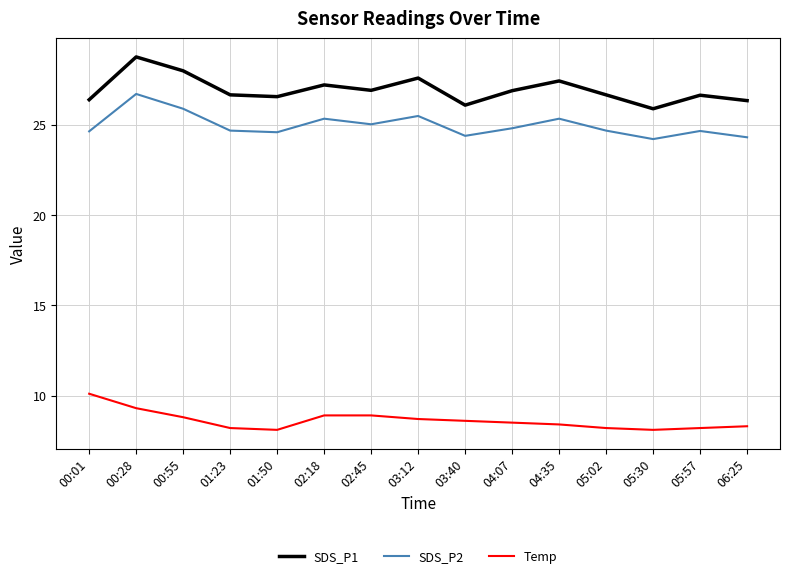

What position from the right is 01:23?

12